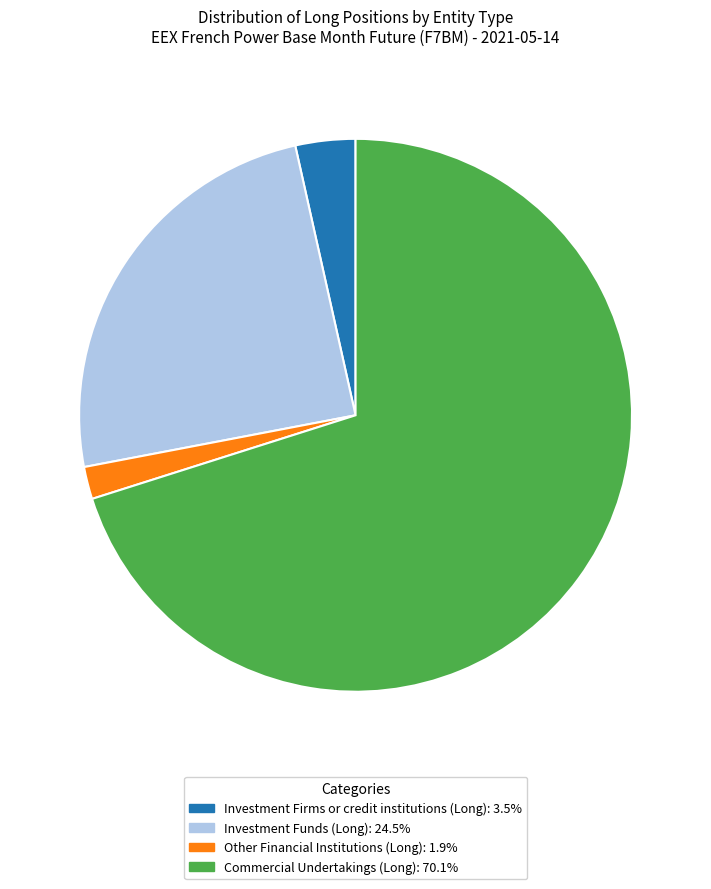

Is the sum of Investment Funds (Long) and Investment Firms or credit institutions (Long) greater than half?

No